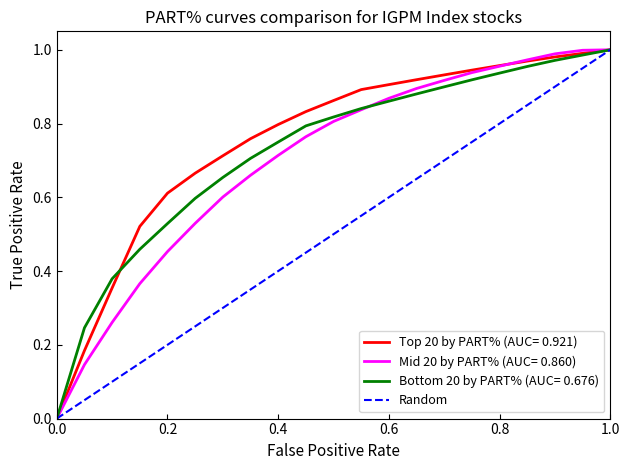

What is the difference between the maximum and minimum values?

1